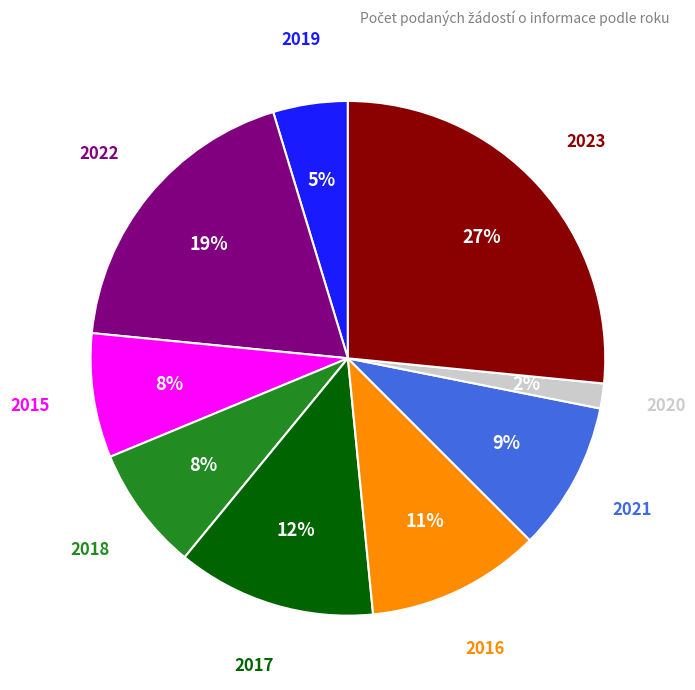

To the nearest percent, what is the difference between the largest and smallest slice percentages?

25%